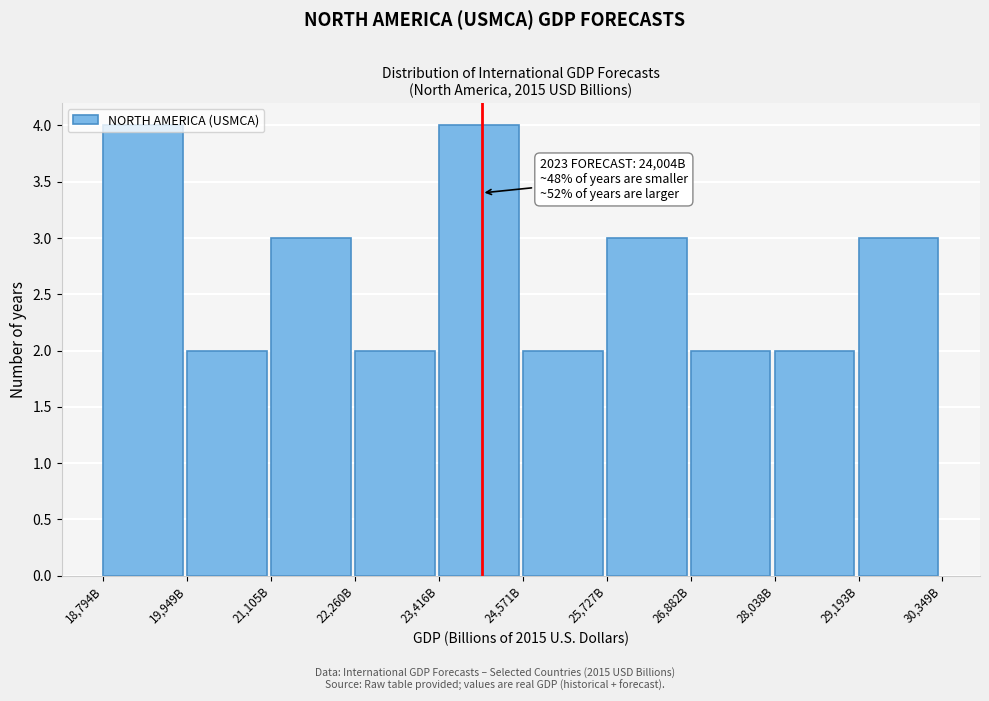

What is the average value?

3